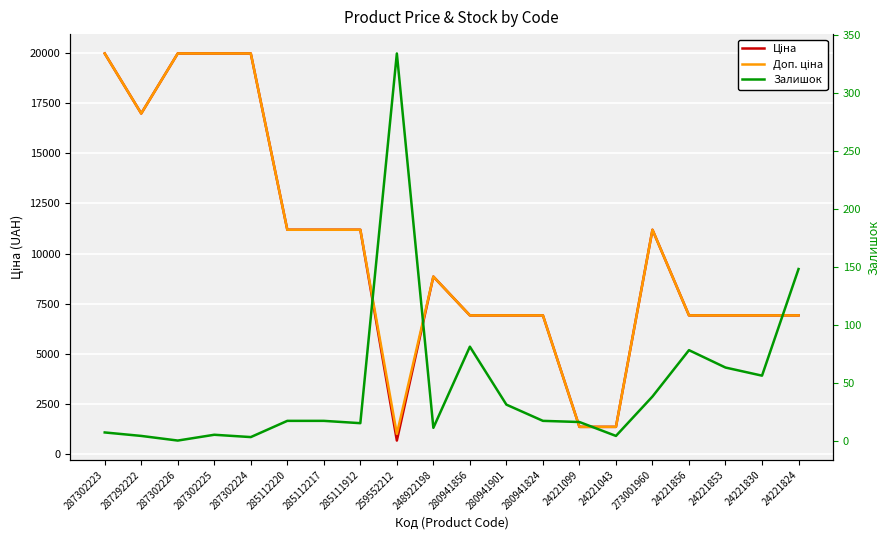

At which category is the sum across all series the highest?

287302223